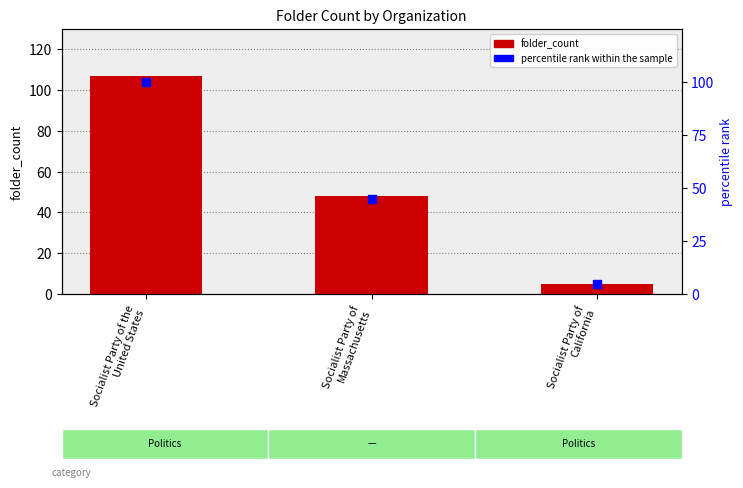

What is the total value across all series at Socialist Party of
Massachusetts?

92.9